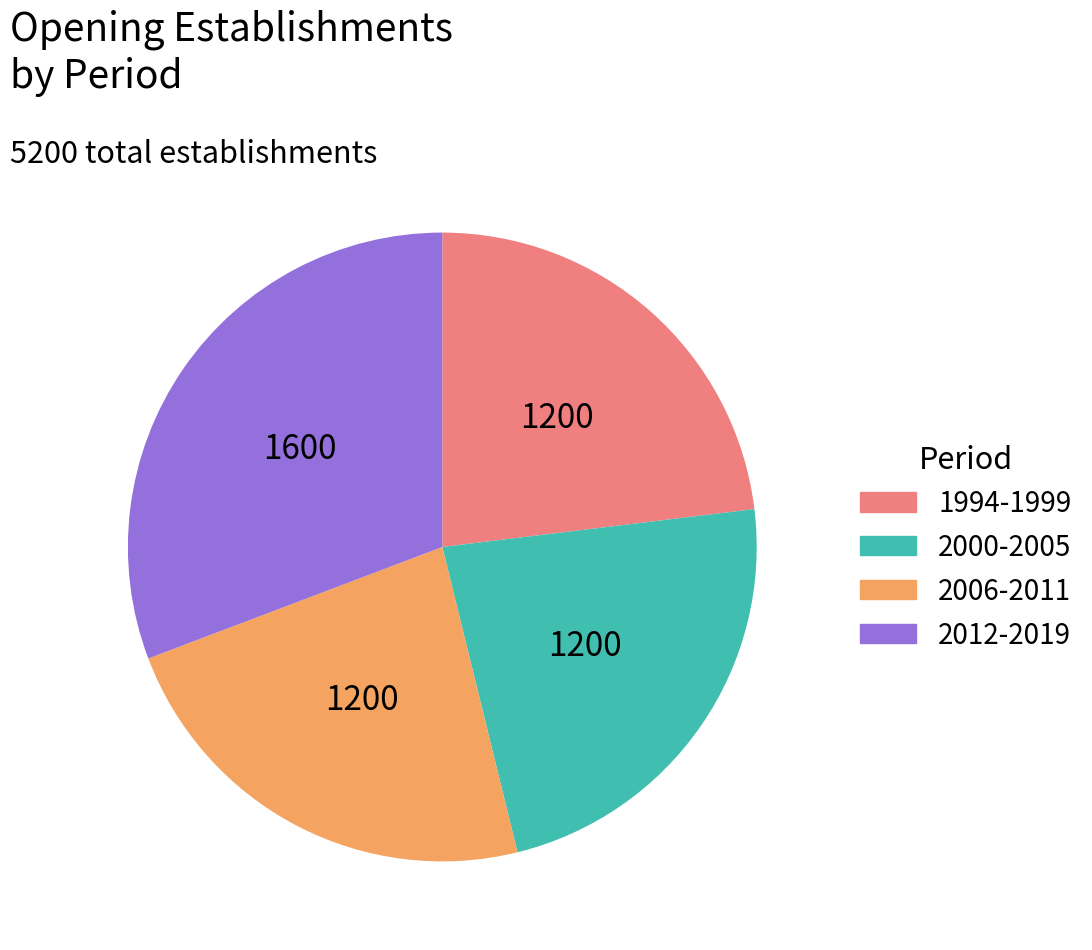

Is there any slice that represents more than half of the pie?

No